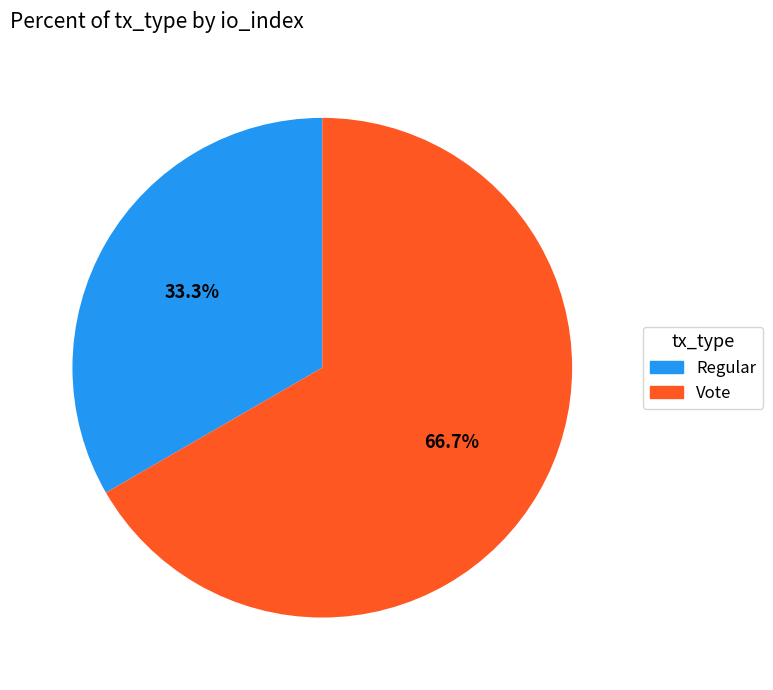

Does Vote account for over 50% of the chart?

Yes